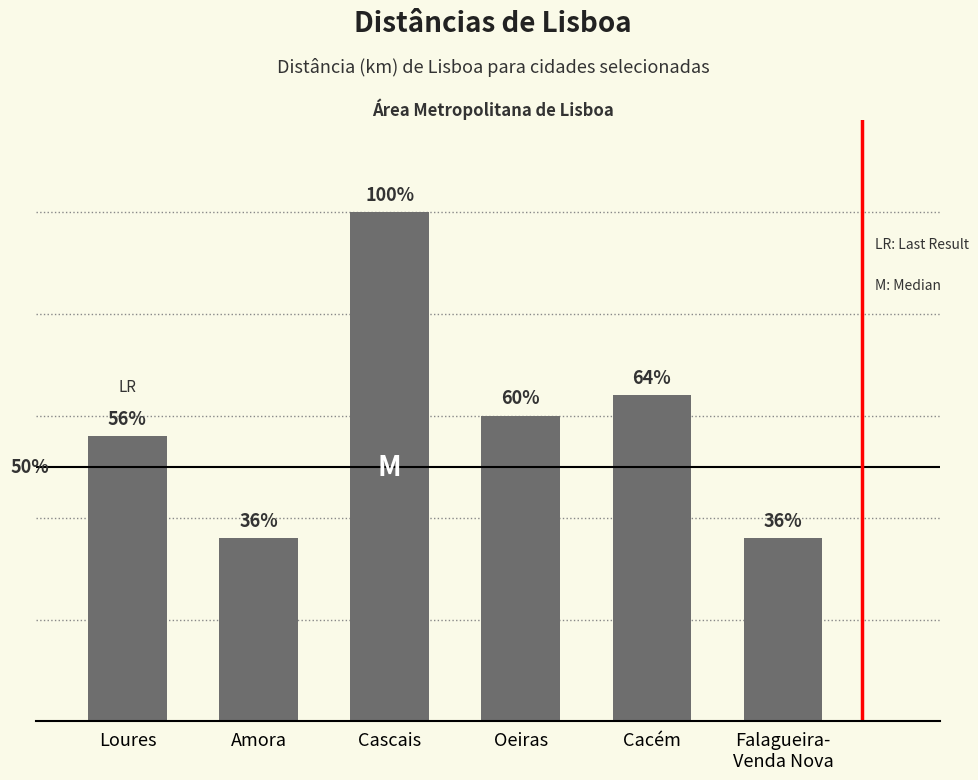

What is the sum of the values at Oeiras and Falagueira-
Venda Nova?

24